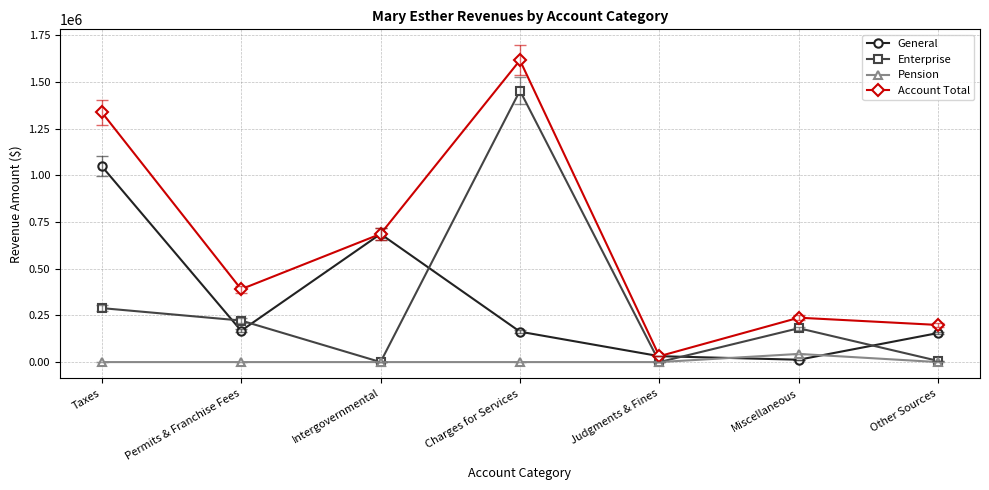

What is the greatest value displayed?

1616244